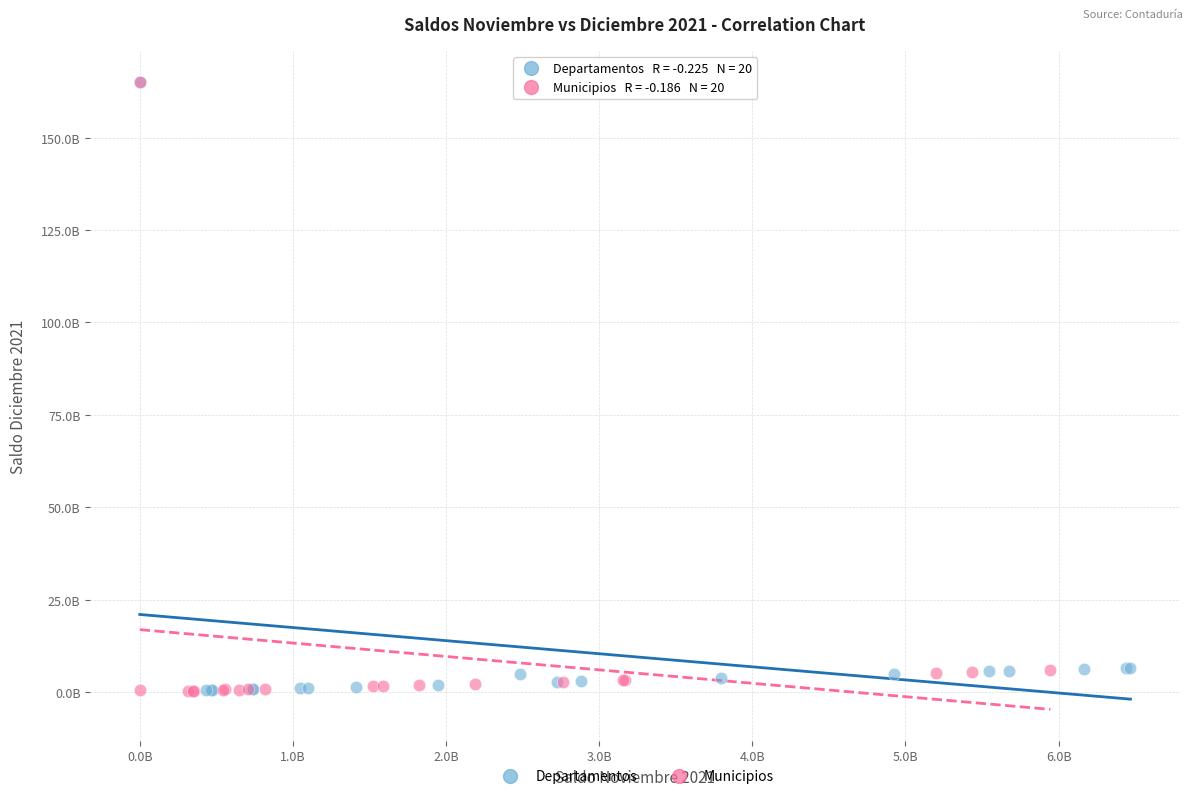

What are all the series names shown in the legend?

Departamentos, Municipios